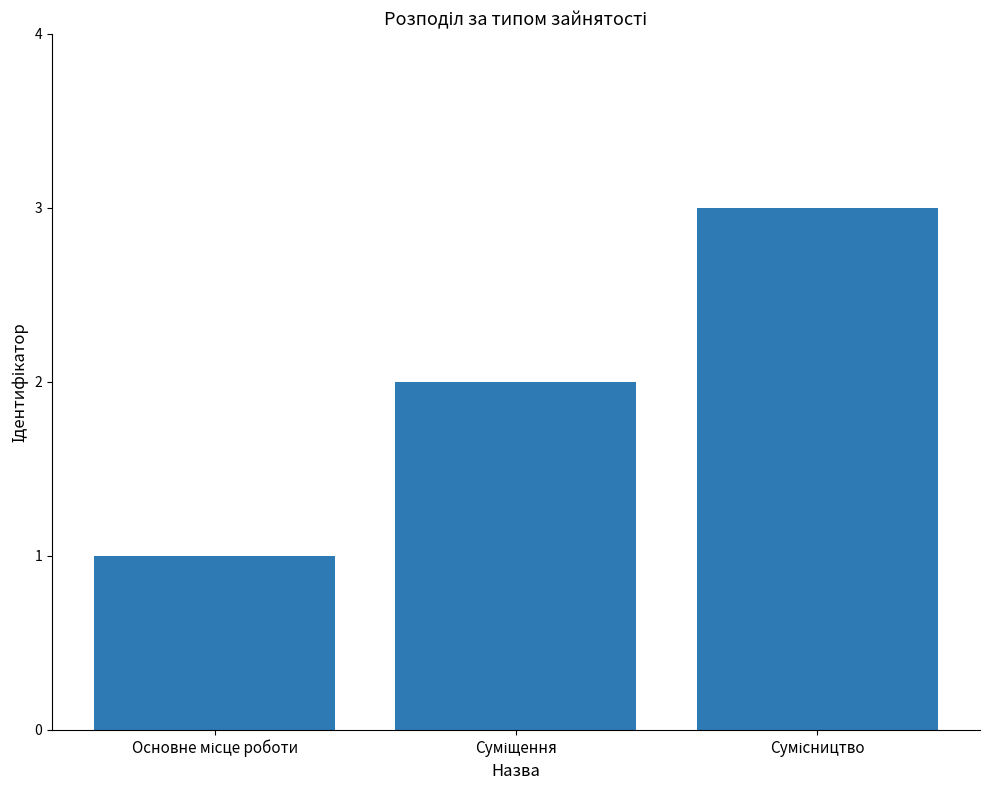

What is the sum of all values?

6